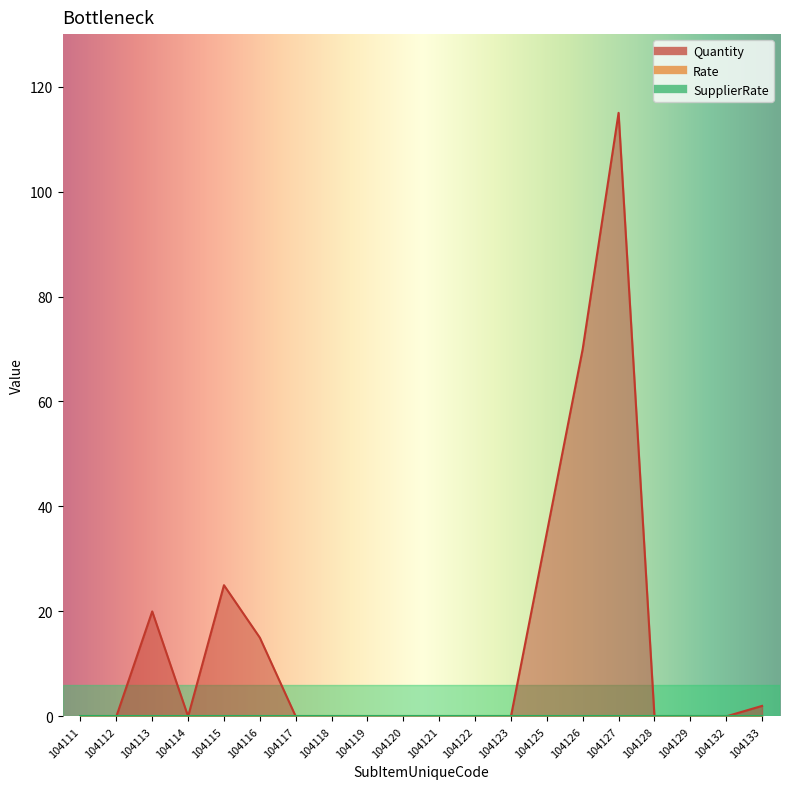

True or false: Rate has more than 1 interior local peaks.

False